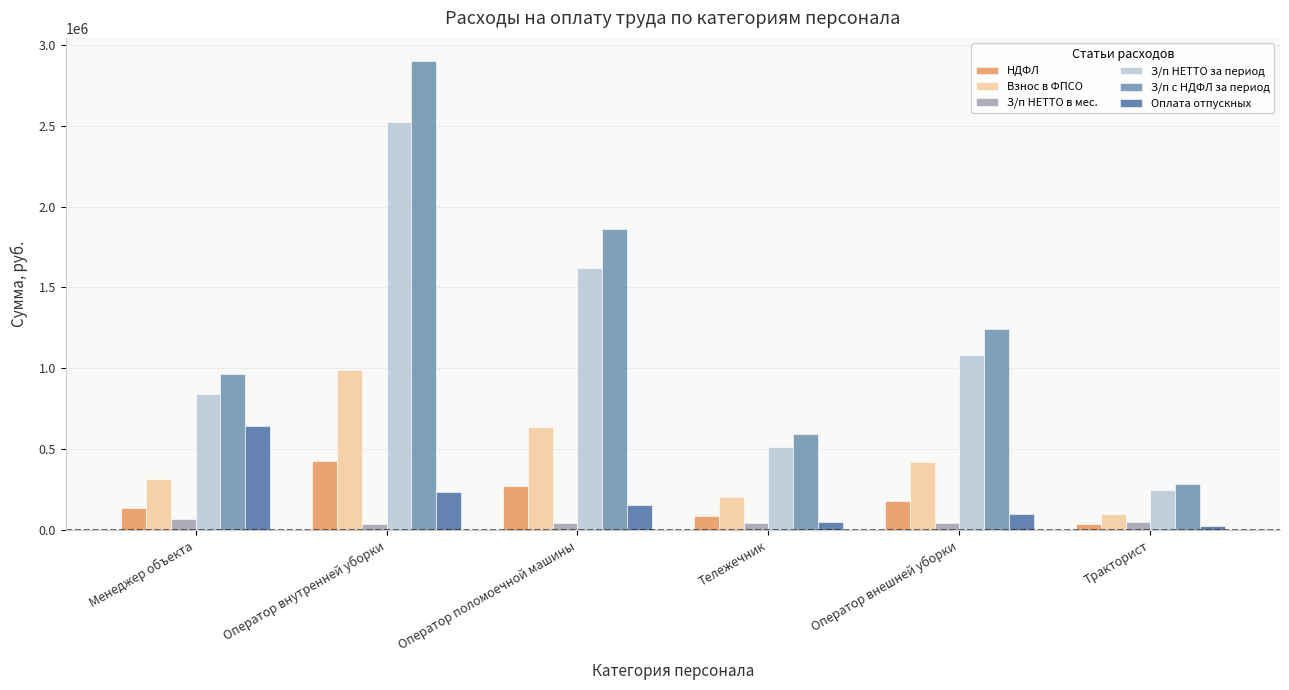

True or false: Взнос в ФПСО has a value of 202897.5 at Тележечник.

True